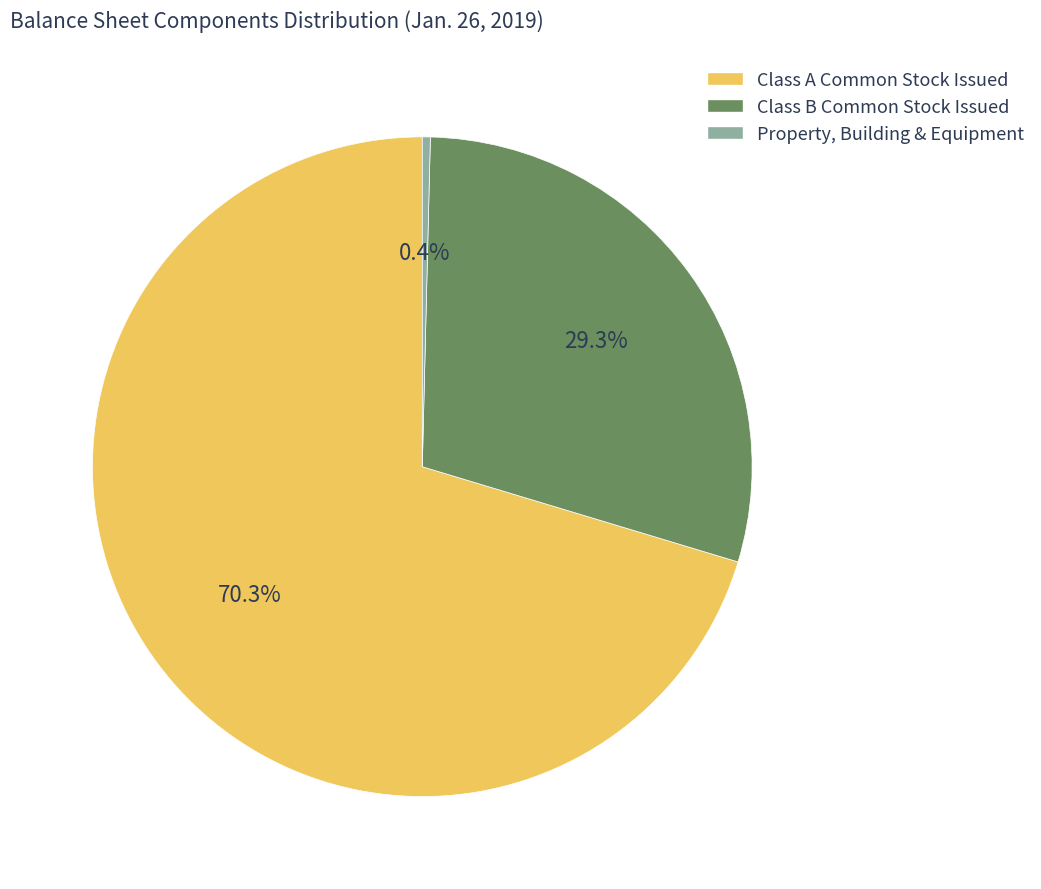

Rank the categories by value from highest to lowest.

Class A Common Stock Issued, Class B Common Stock Issued, Property, Building & Equipment